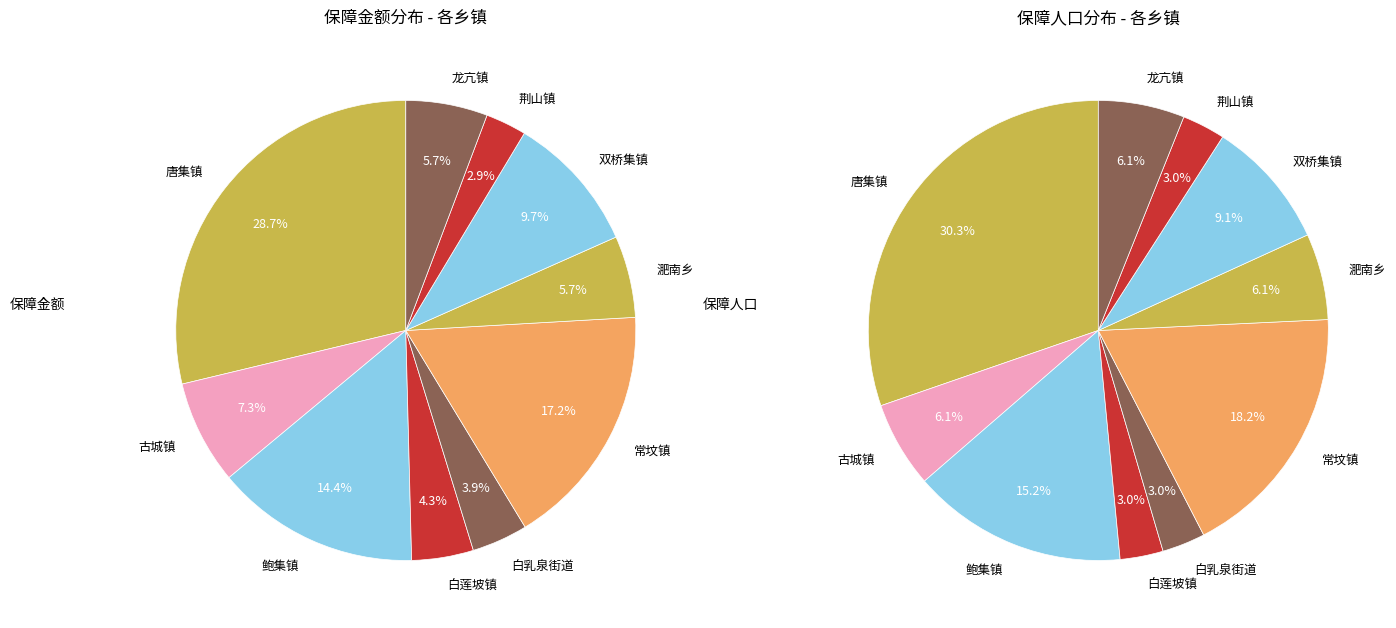

True or false: 唐集镇 accounts for 1% of the total.

False